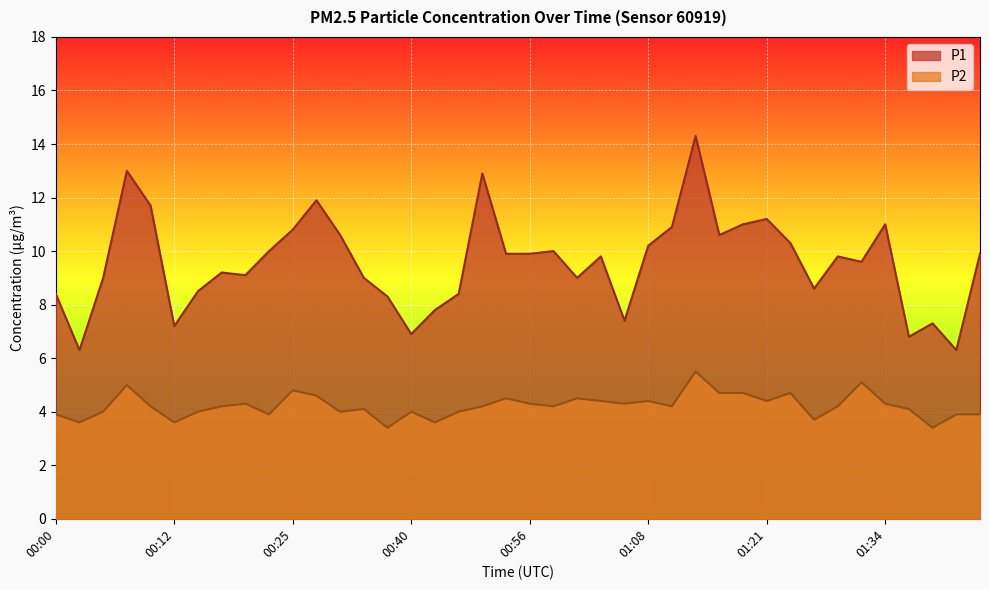

True or false: P1 and P2 intersect in this chart.

False